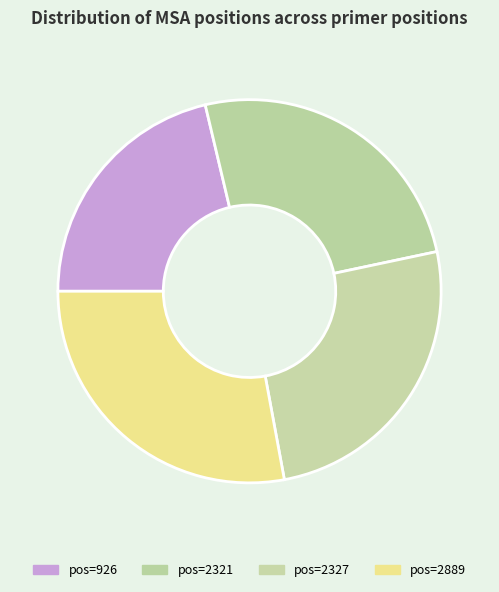

How many segments does this pie chart have?

4